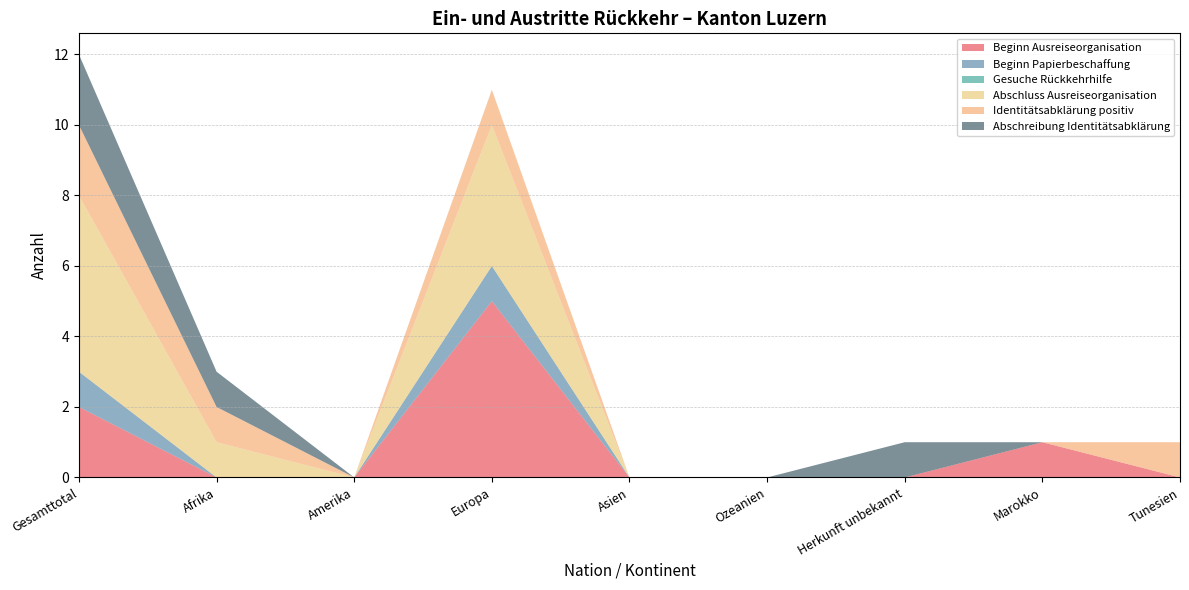

Reading left to right, extract all data points from this chart.

Beginn Ausreiseorganisation: Gesamttotal=2	Afrika=0	Amerika=0	Europa=5	Asien=0	Ozeanien=0	Herkunft unbekannt=0	Marokko=1	Tunesien=0
Beginn Papierbeschaffung: Gesamttotal=1	Afrika=0	Amerika=0	Europa=1	Asien=0	Ozeanien=0	Herkunft unbekannt=0	Marokko=0	Tunesien=0
Gesuche Rückkehrhilfe: Gesamttotal=0	Afrika=0	Amerika=0	Europa=0	Asien=0	Ozeanien=0	Herkunft unbekannt=0	Marokko=0	Tunesien=0
Abschluss Ausreiseorganisation: Gesamttotal=5	Afrika=1	Amerika=0	Europa=4	Asien=0	Ozeanien=0	Herkunft unbekannt=0	Marokko=0	Tunesien=0
Identitätsabklärung positiv: Gesamttotal=2	Afrika=1	Amerika=0	Europa=1	Asien=0	Ozeanien=0	Herkunft unbekannt=0	Marokko=0	Tunesien=1
Abschreibung Identitätsabklärung: Gesamttotal=2	Afrika=1	Amerika=0	Europa=0	Asien=0	Ozeanien=0	Herkunft unbekannt=1	Marokko=0	Tunesien=0